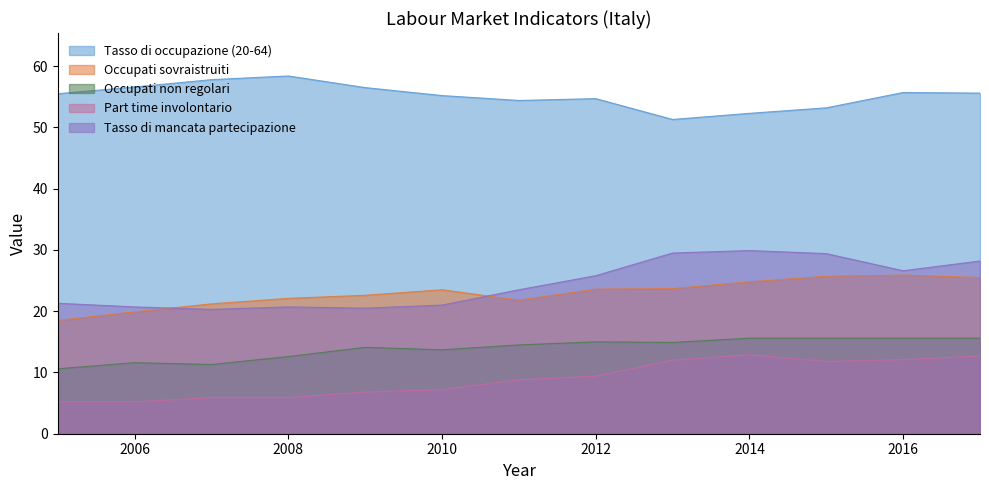

Rank the series at 2009 from lowest to highest value.

Part time involontario, Occupati non regolari, Tasso di mancata partecipazione, Occupati sovraistruiti, Tasso di occupazione (20-64)